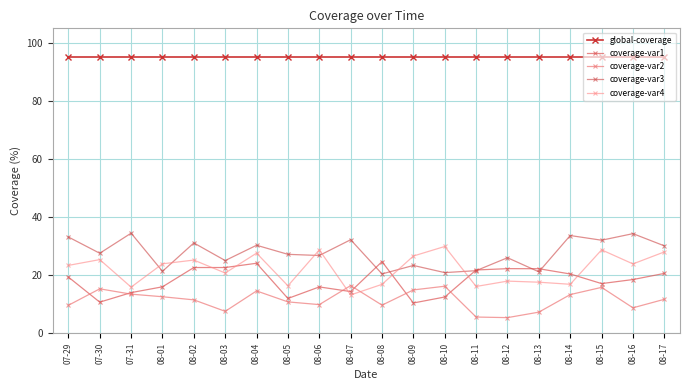

How many lines are shown in the chart?

5